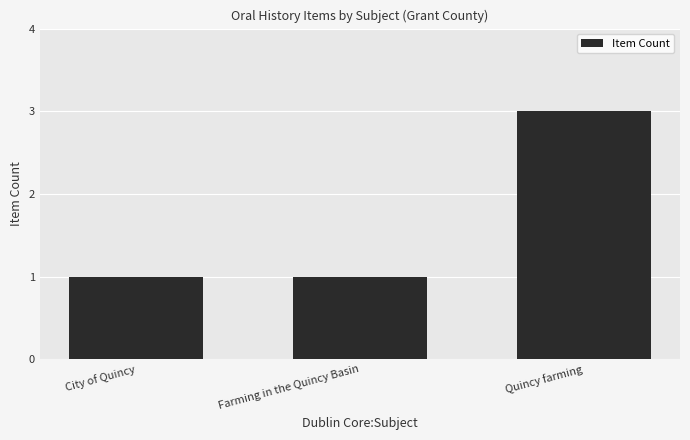

Read the value at Quincy farming.

3